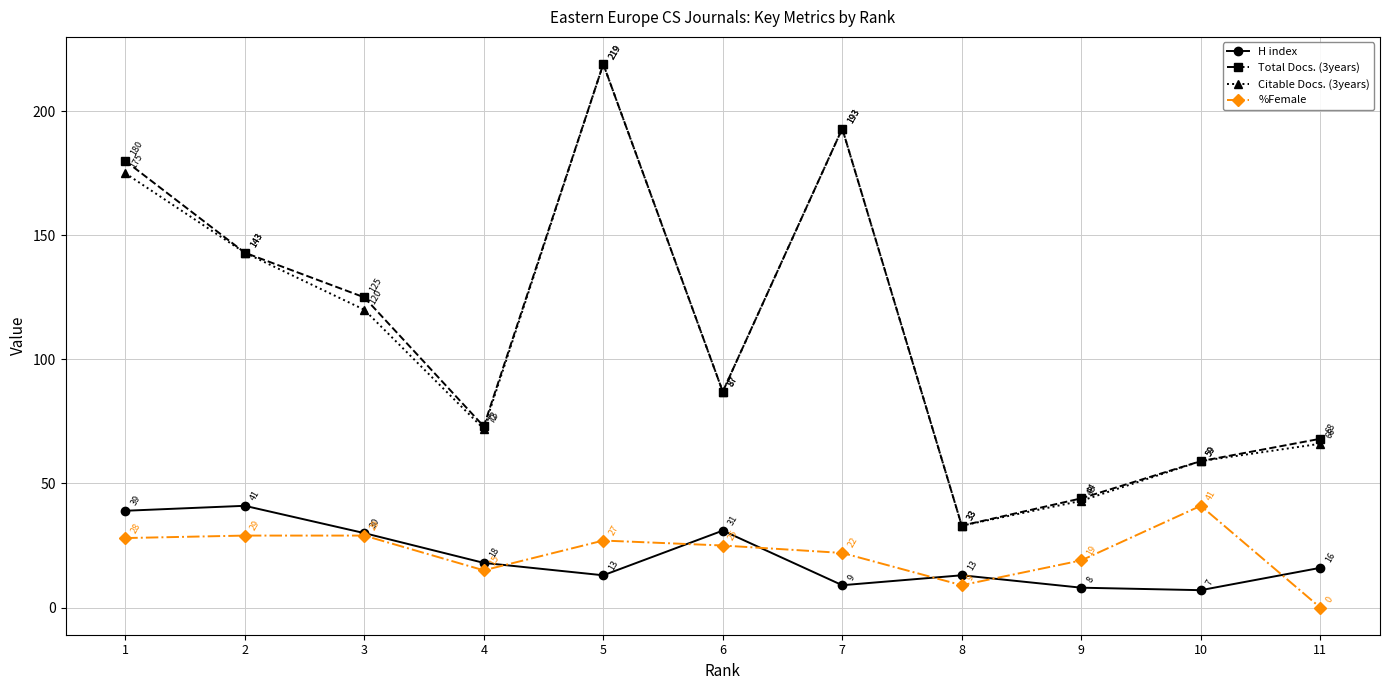

The Citable Docs. (3years) series shows 66 at 11. True or false?

True